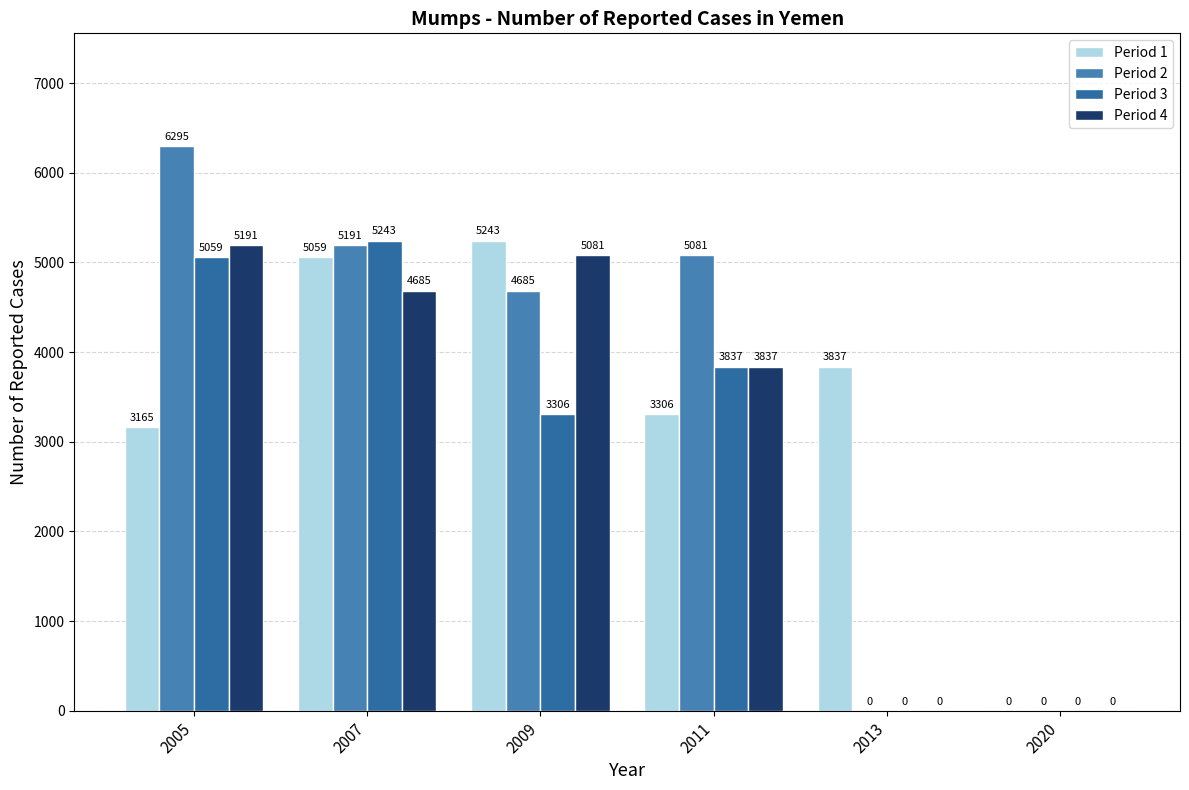

Reading right to left, transcribe all the data shown in this chart.

Period 1: 2020=0	2013=3837	2011=3306	2009=5243	2007=5059	2005=3165
Period 2: 2020=0	2013=0	2011=5081	2009=4685	2007=5191	2005=6295
Period 3: 2020=0	2013=0	2011=3837	2009=3306	2007=5243	2005=5059
Period 4: 2020=0	2013=0	2011=3837	2009=5081	2007=4685	2005=5191